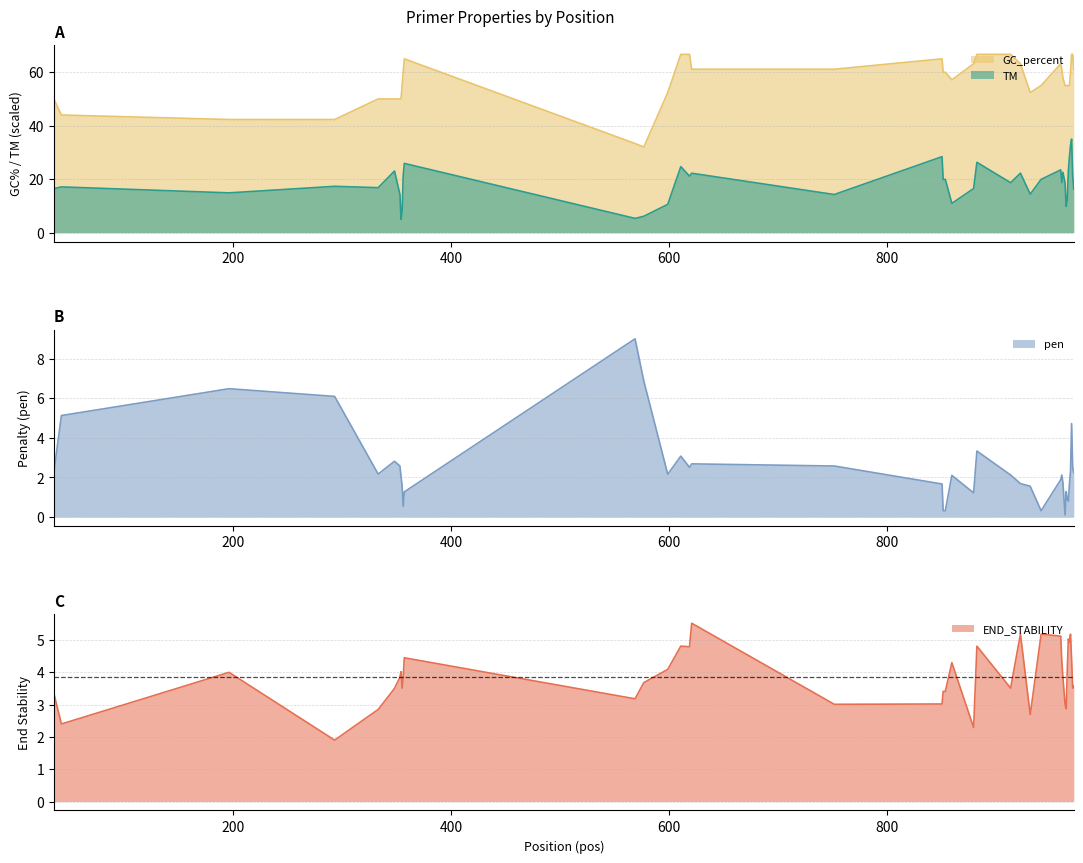

Between which two adjacent categories do pen and TM first intersect?

357 and 569